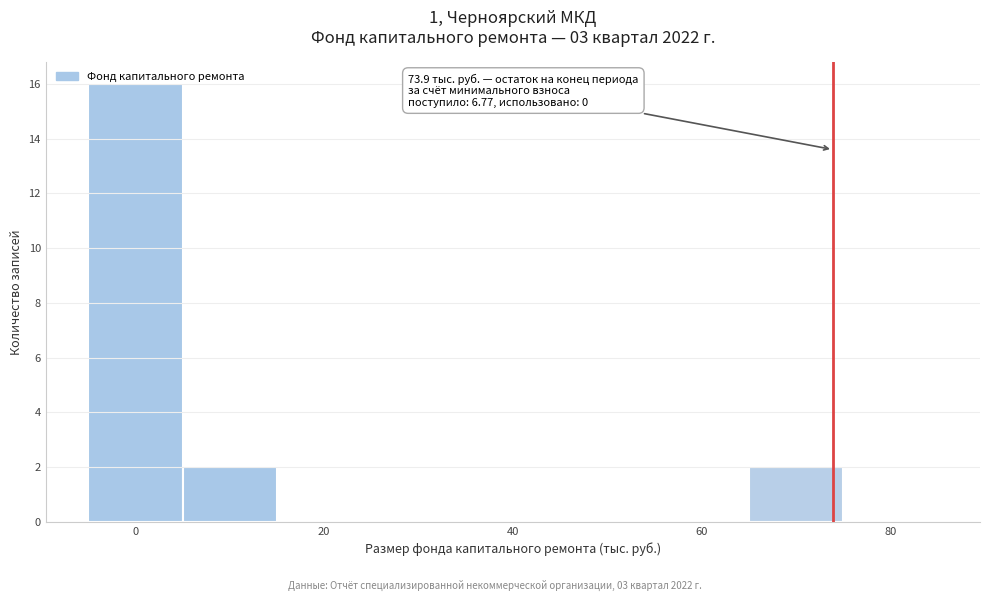

Over which range of the x-axis is the bar tallest?

-5 to 5